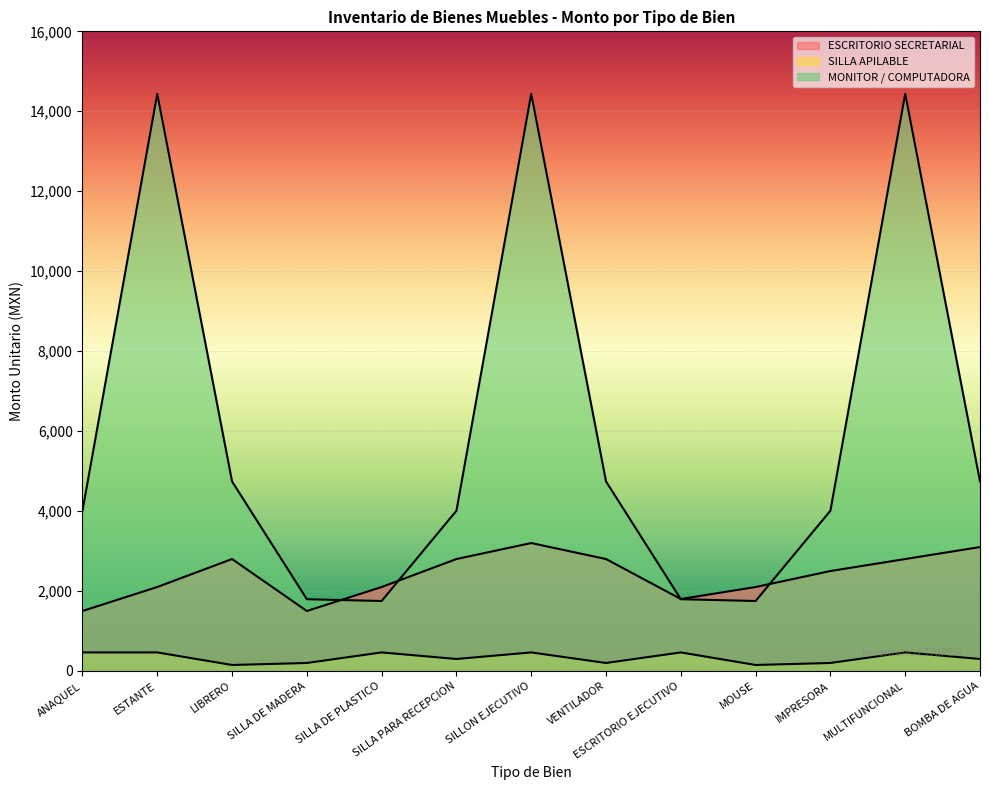

At which category does ESCRITORIO SECRETARIAL reach its first local valley?

SILLA DE MADERA